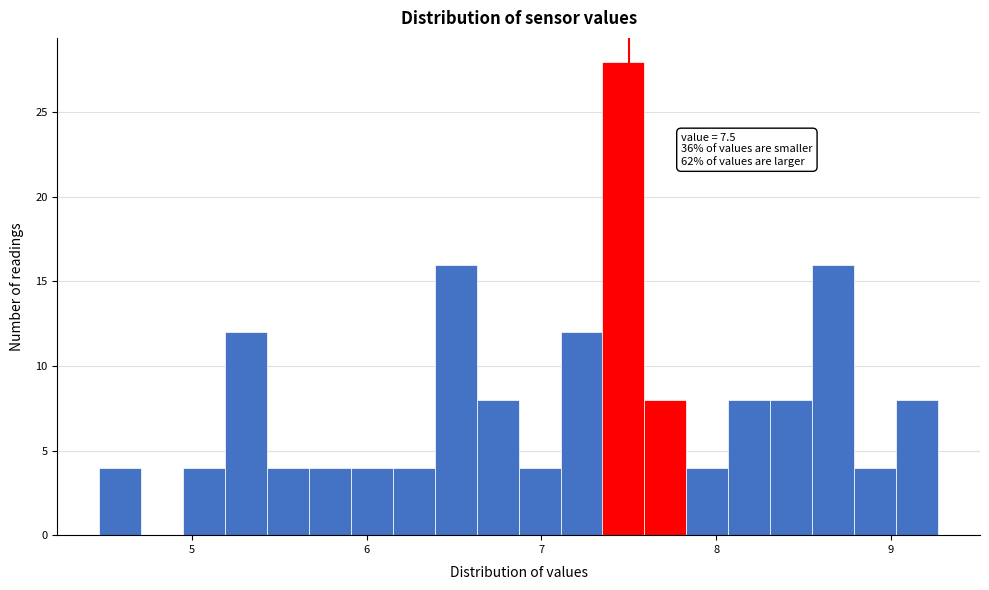

Around what value on the x-axis is the tallest bar? Give the approximate position of its centre, as read against the axis.

7.5